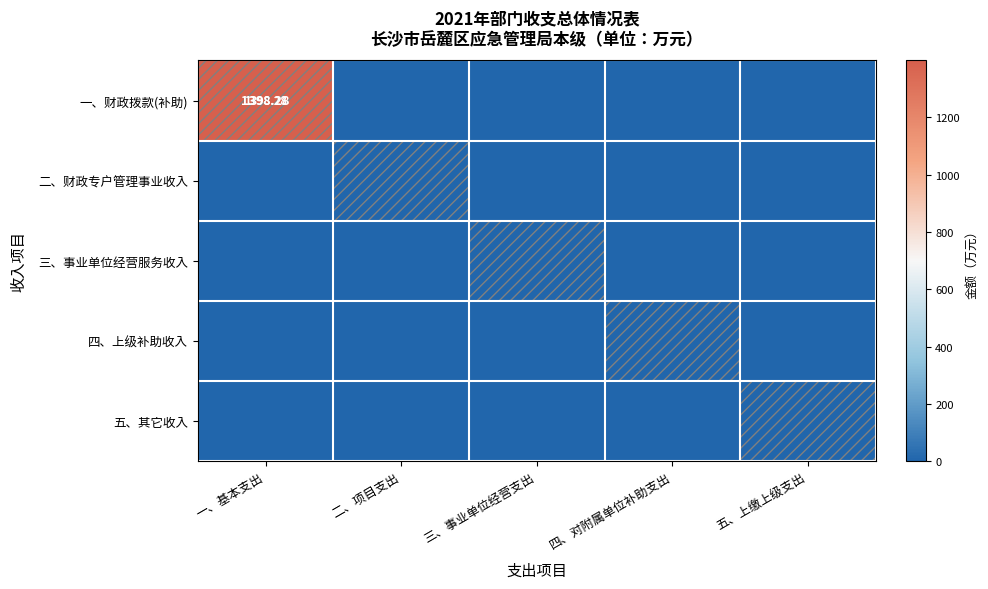

Which series has the widest spread of values?

一、财政拨款(补助)